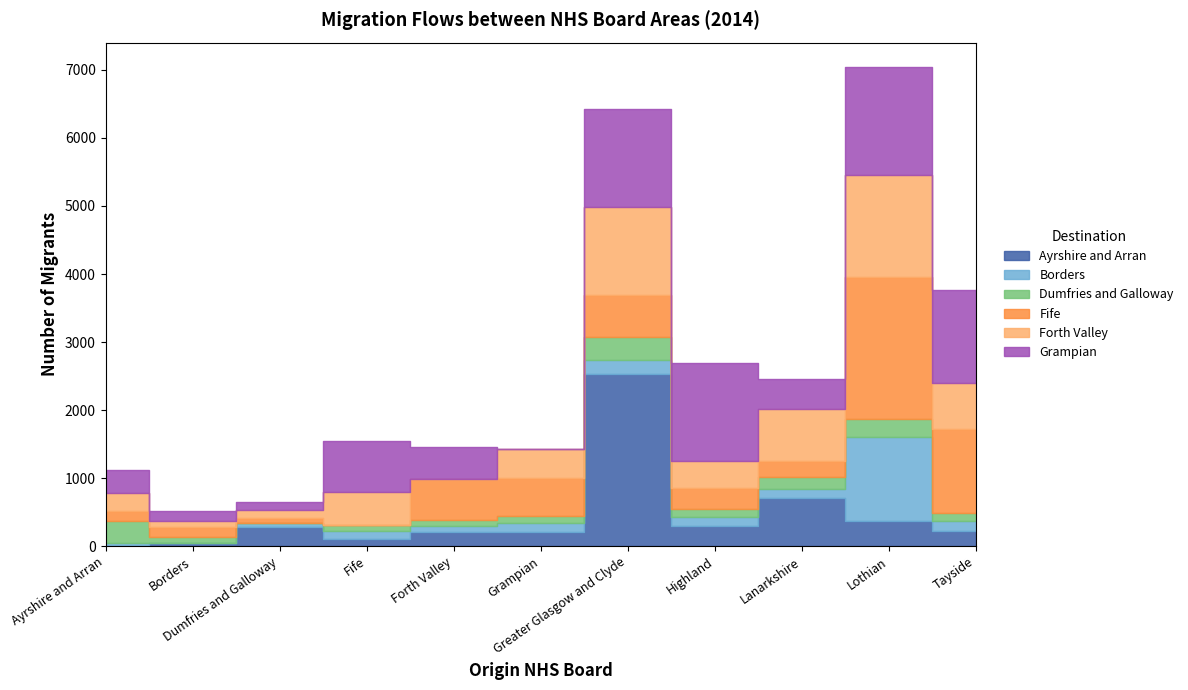

The Borders series shows 132 at Greater Glasgow and Clyde. True or false?

False